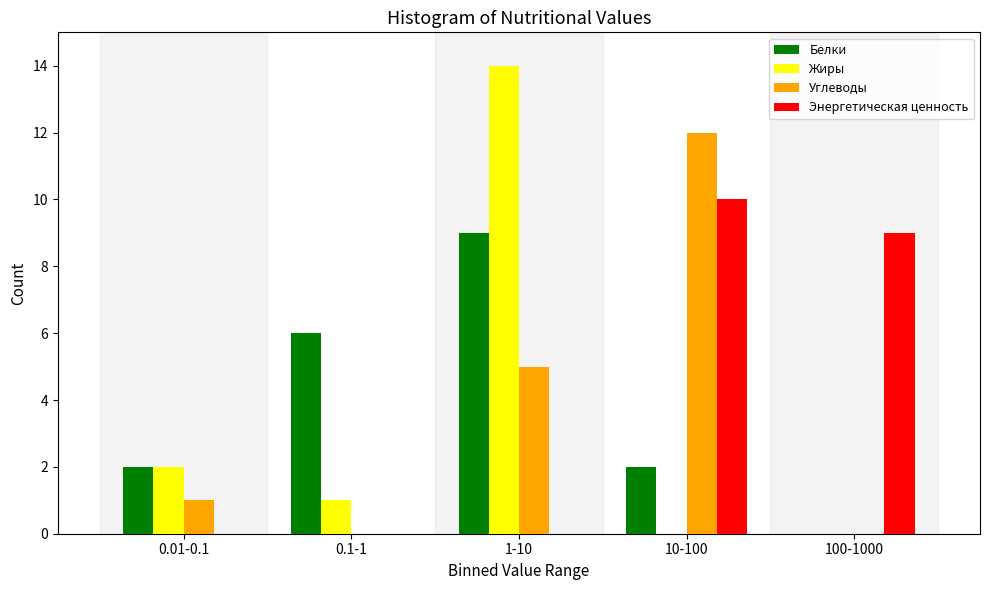

Reading left to right, transcribe all the data shown in this chart.

Белки: 0.01-0.1=2	0.1-1=6	1-10=9	10-100=2	100-1000=0
Жиры: 0.01-0.1=2	0.1-1=1	1-10=14	10-100=0	100-1000=0
Углеводы: 0.01-0.1=1	0.1-1=0	1-10=5	10-100=12	100-1000=0
Энергетическая ценность: 0.01-0.1=0	0.1-1=0	1-10=0	10-100=10	100-1000=9